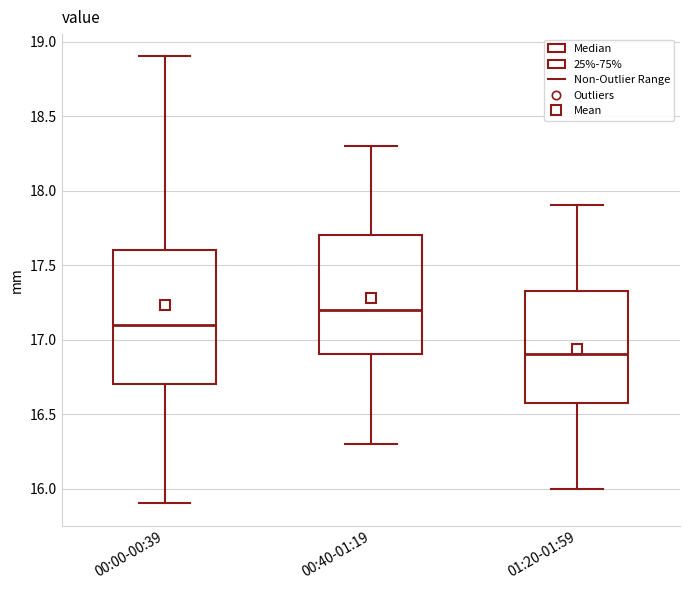

Which box's median line is the highest?

00:40-01:19